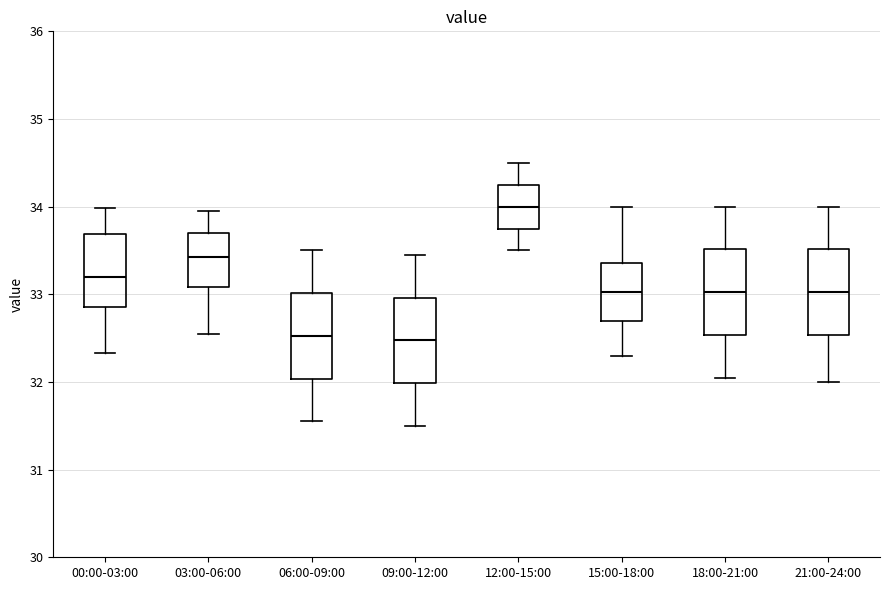

Where is the upper edge of the box for 06:00-09:00 on the y-axis? The values are not printed on the chart, so give them approximately, as read against the axis.

33.0